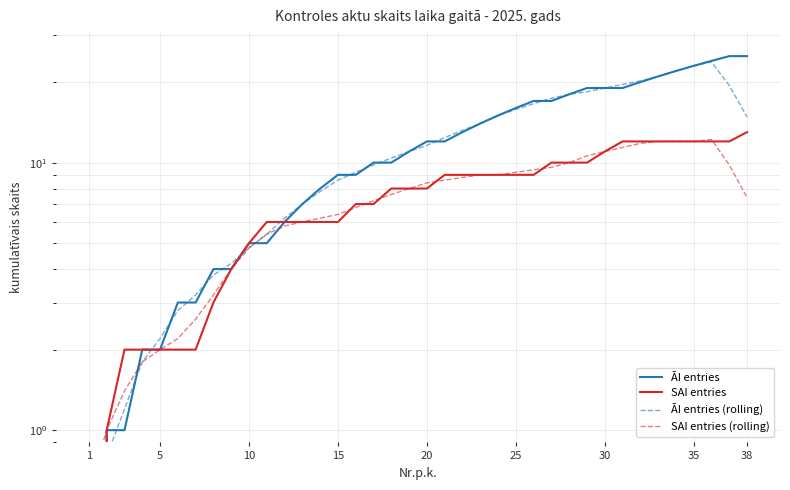

True or false: SAI entries has a value of 0.0 at 1.

True